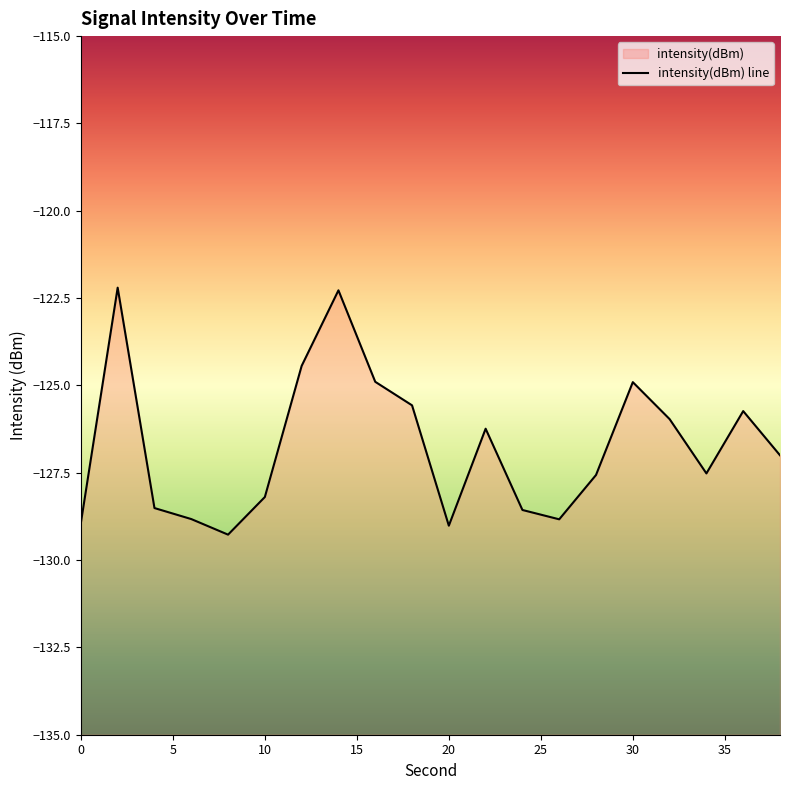

What is the minimum value shown in the chart?

-129.3